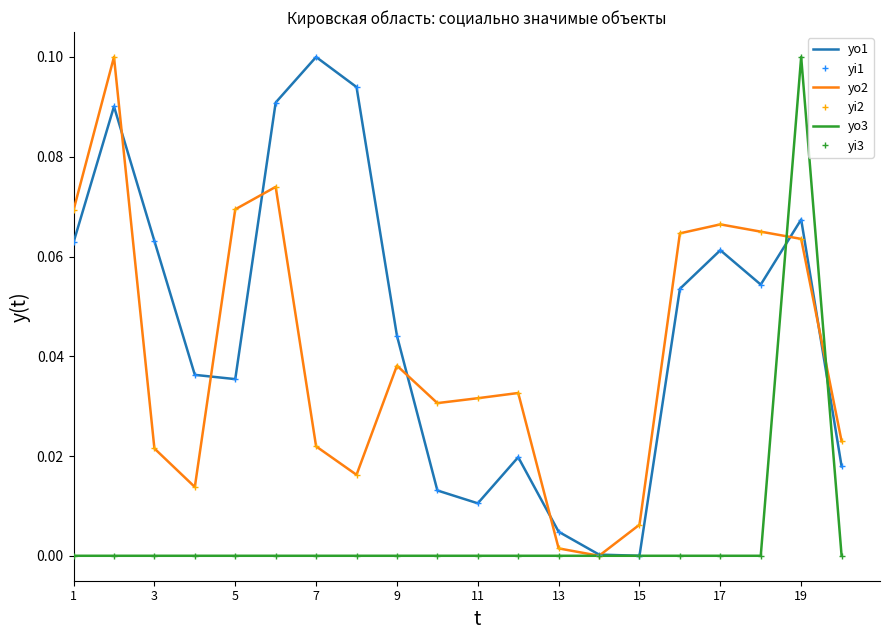

Does the chart have visible grid lines?

No